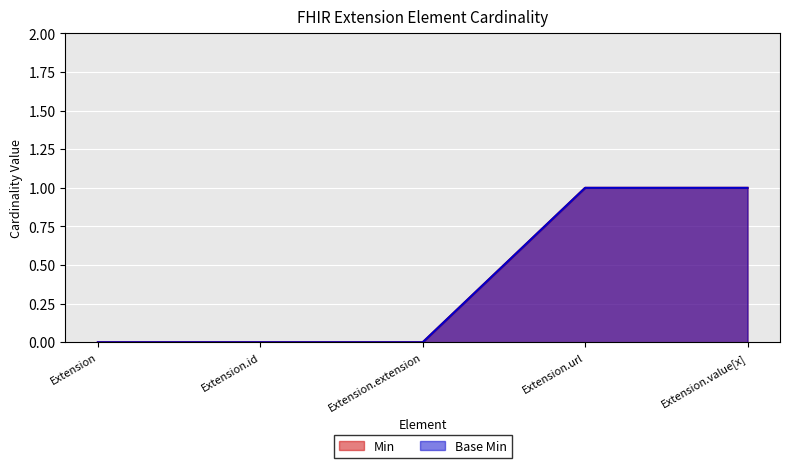

What position from the left is Extension.value[x]?

5